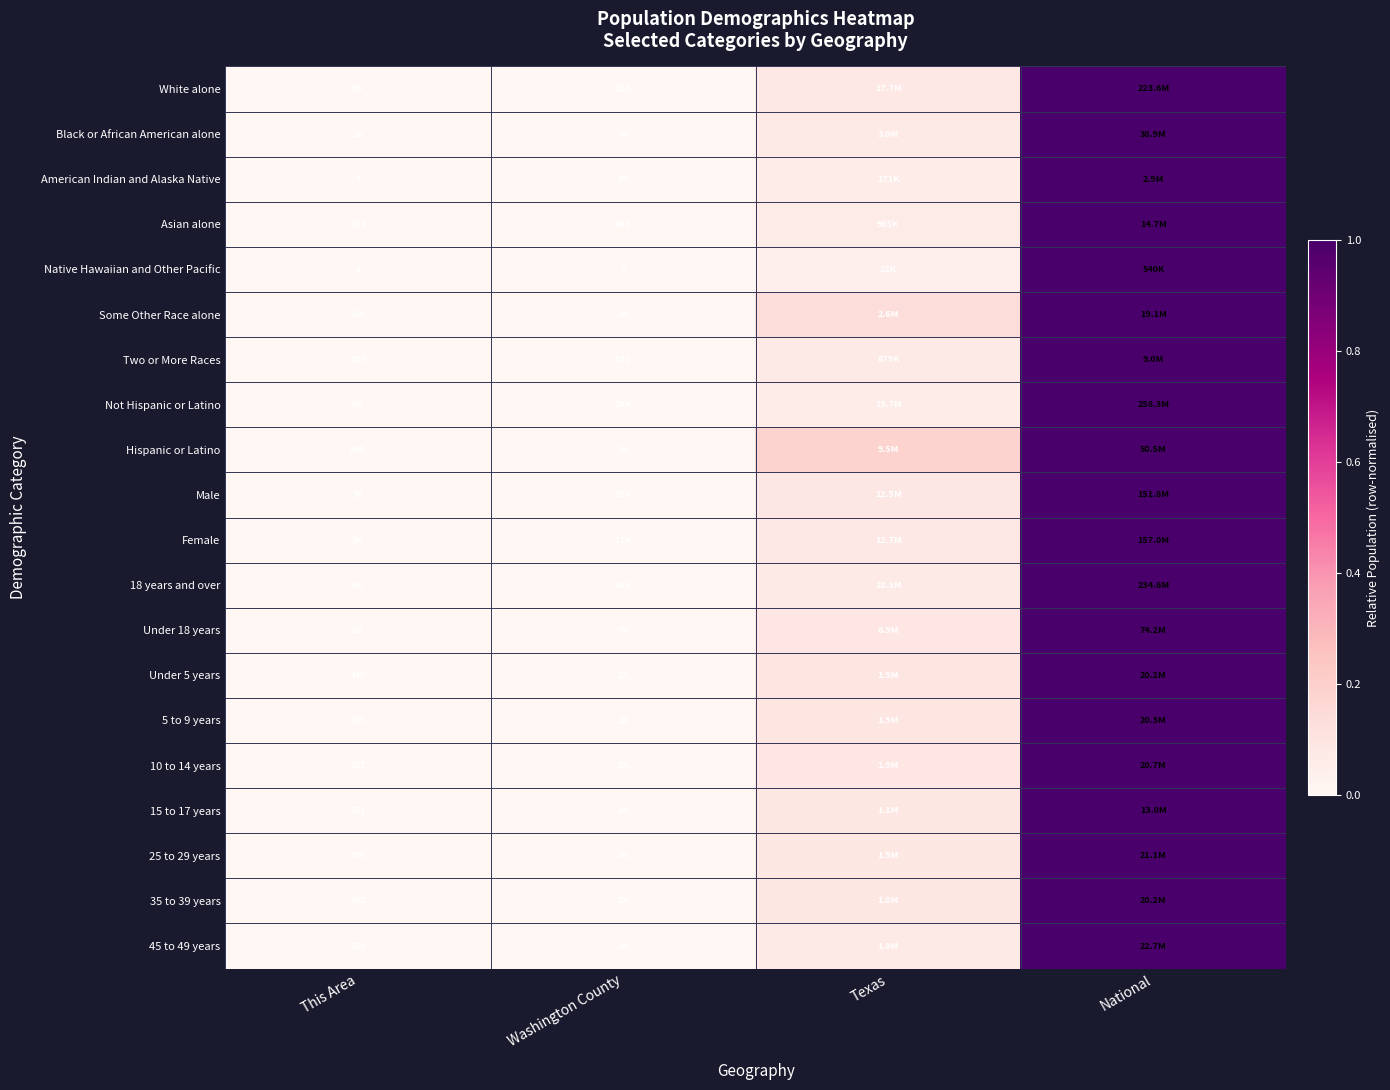

Is the value of 35 to 39 years at This Area greater than the value of Asian alone at Washington County?

No